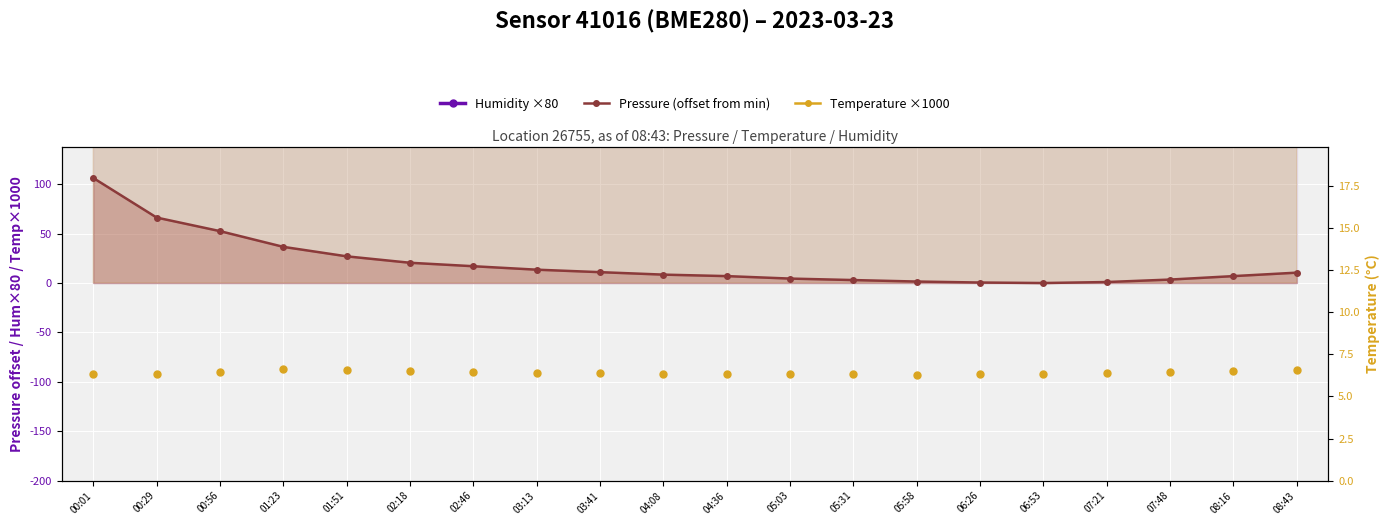

What is the label of the 7th point from the left?

02:46